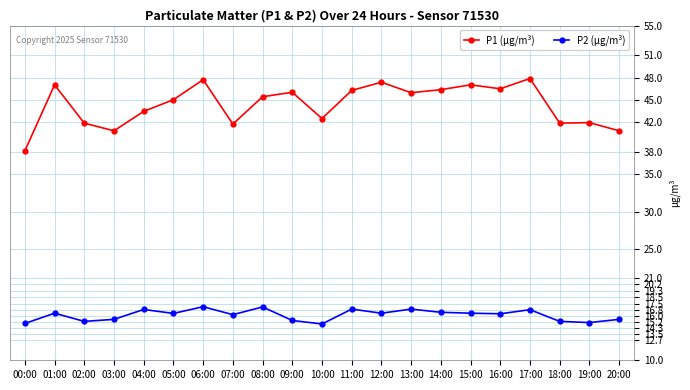

What is the label of the 17th point from the left?

16:00